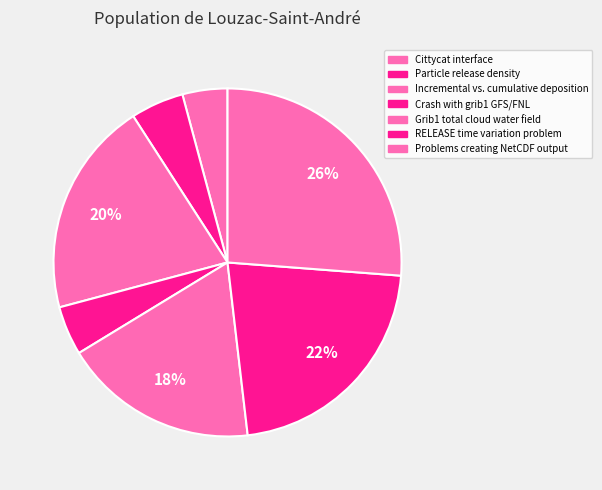

What percentage is the Problems creating NetCDF output slice, to the nearest percent?

26%